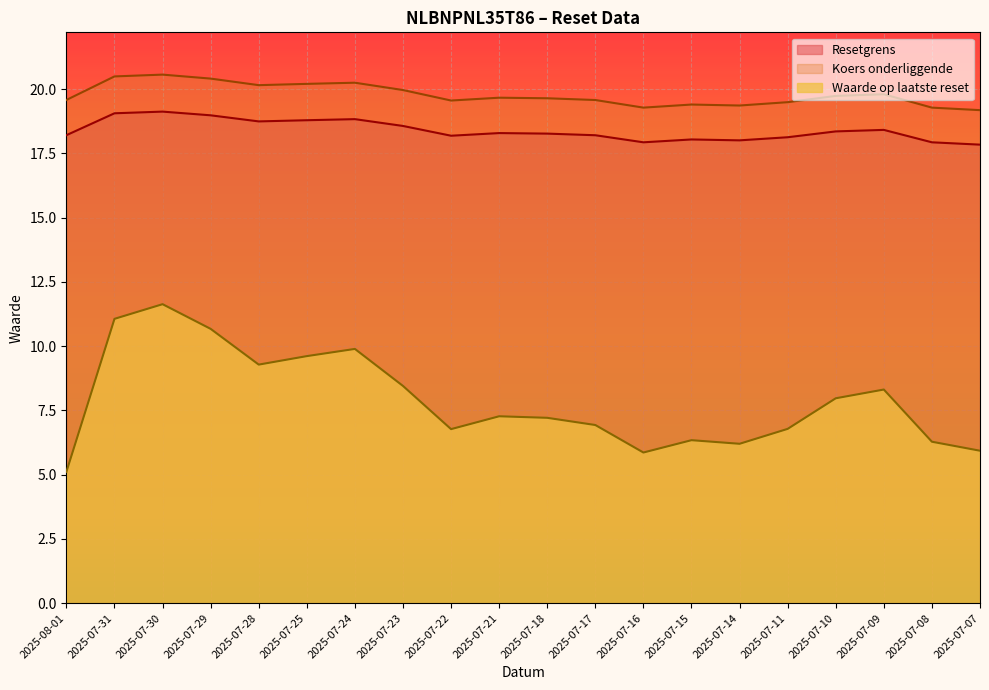

At which category does Koers onderliggende reach its first local valley?

2025-07-28